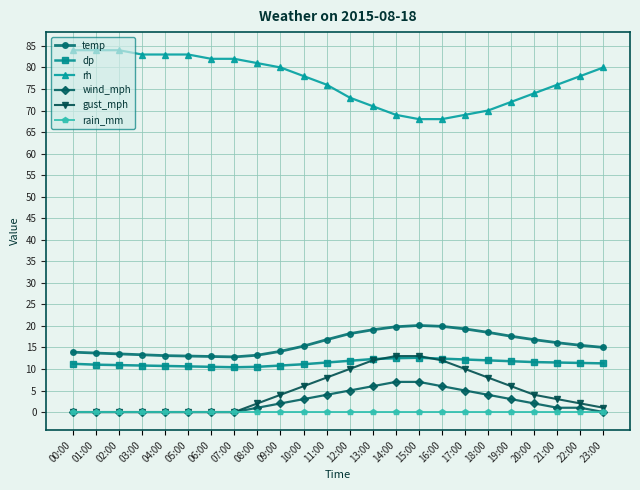

What is the value of the wind_mph point at the 12th from the left?

4.0